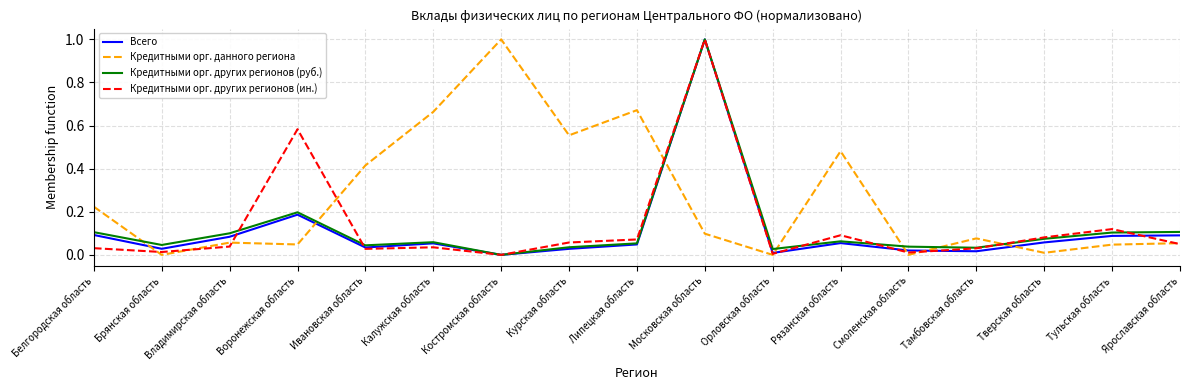

Is it true that Кредитными орг. данного региона equals 0.6 at Орловская область?

False